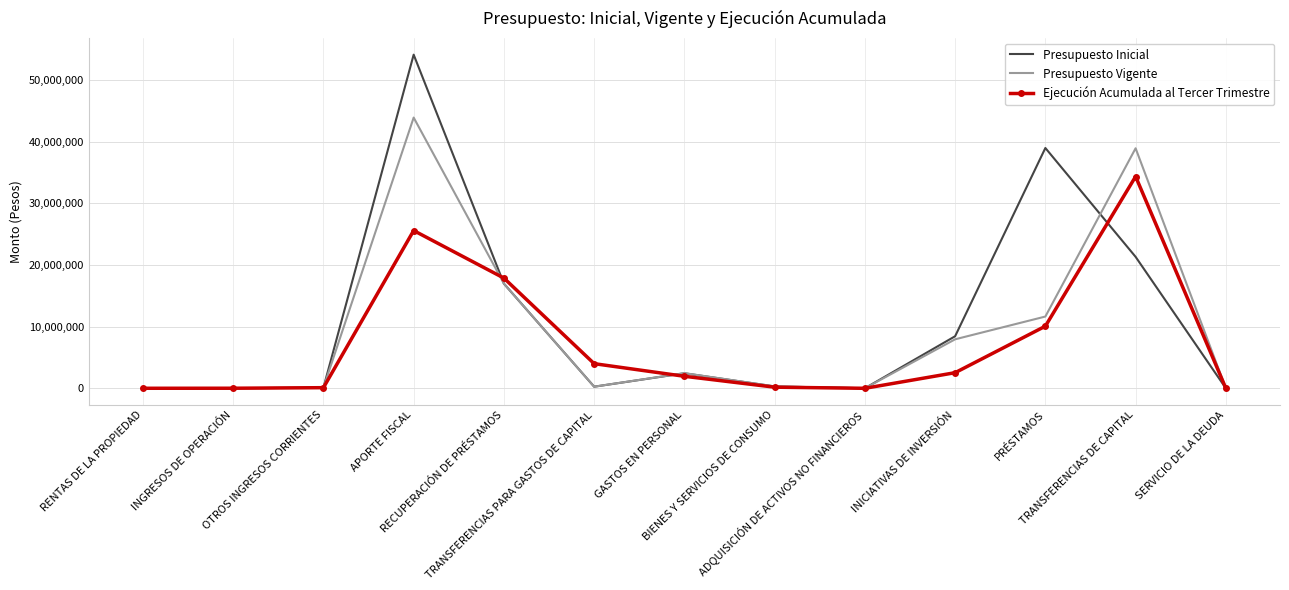

At how many categories does at least one series exceed 41603779?

1